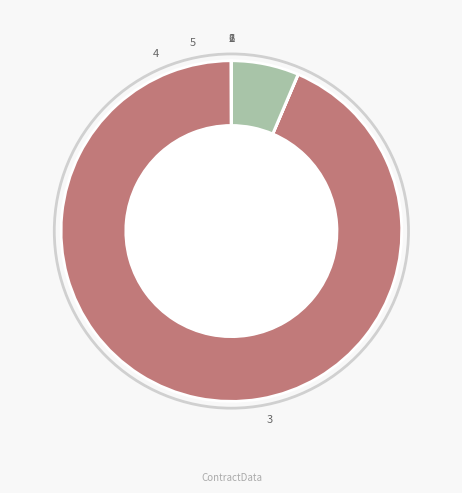

Is the sum of XX-012NCK001-X410-2014 and XX-012NCK001-X414-2014 greater than half?

No